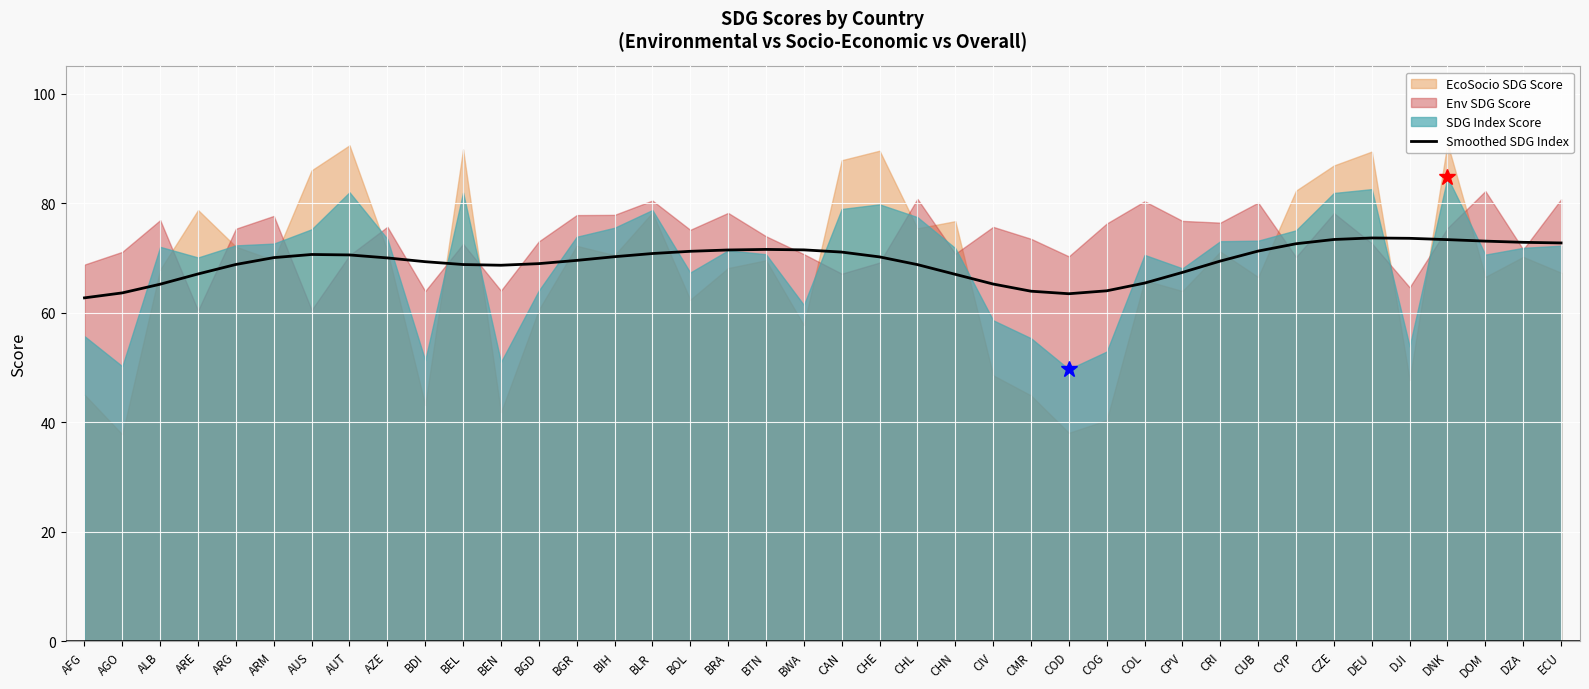

What is the difference between the values at CZE and CYP?

0.8